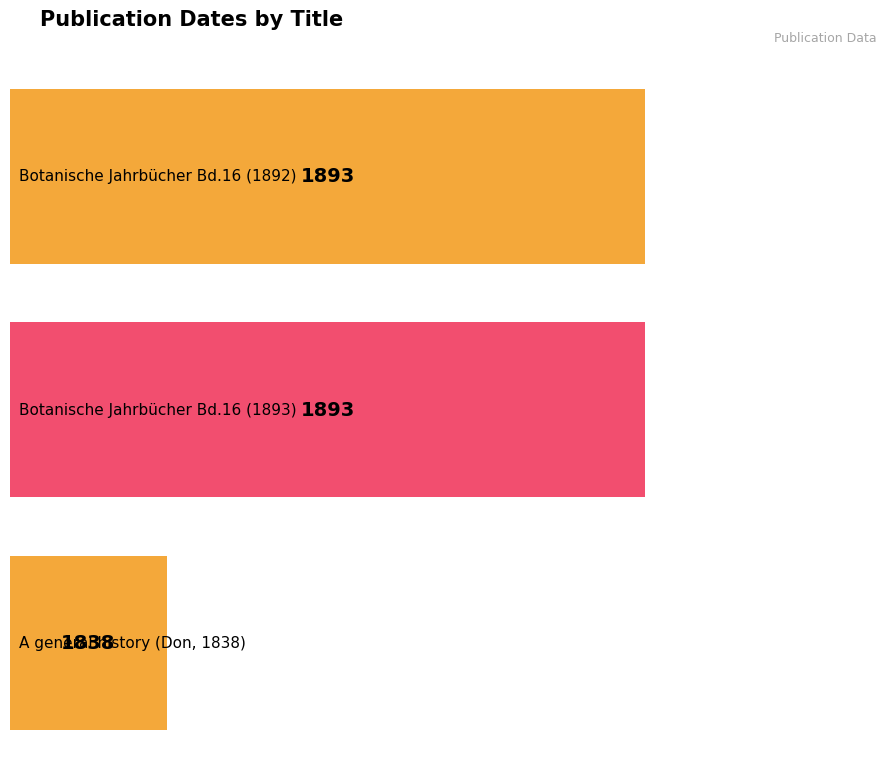

How many bars are there in total?

3